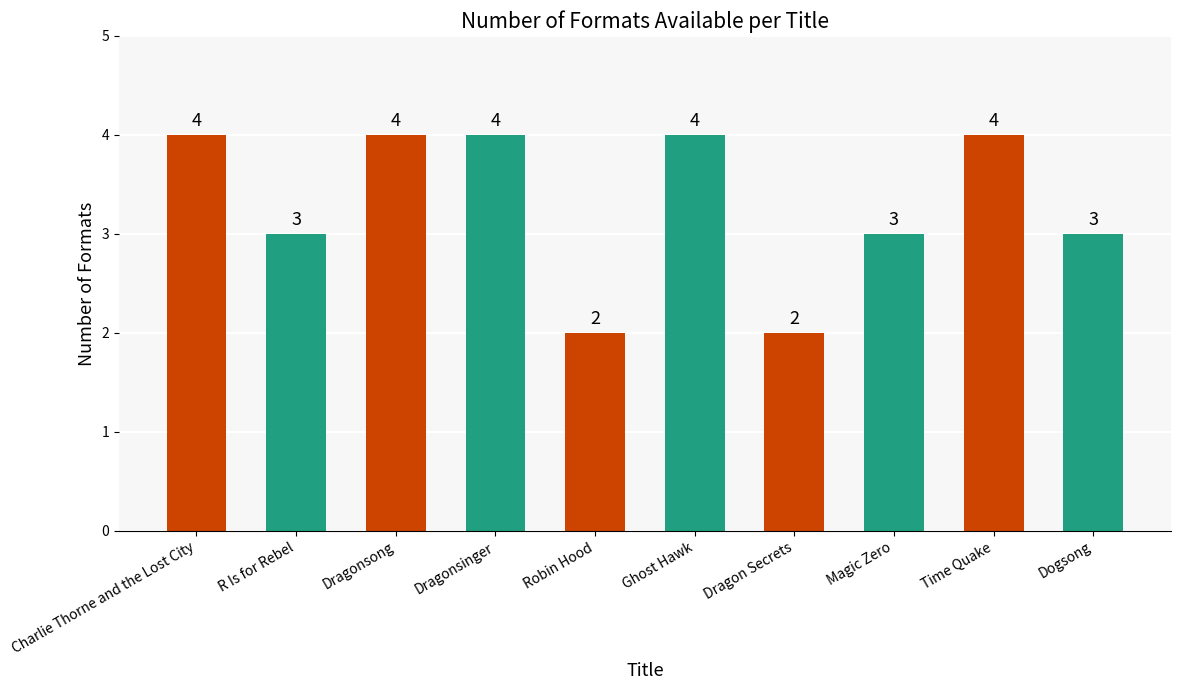

Does the chart contain any negative values?

No